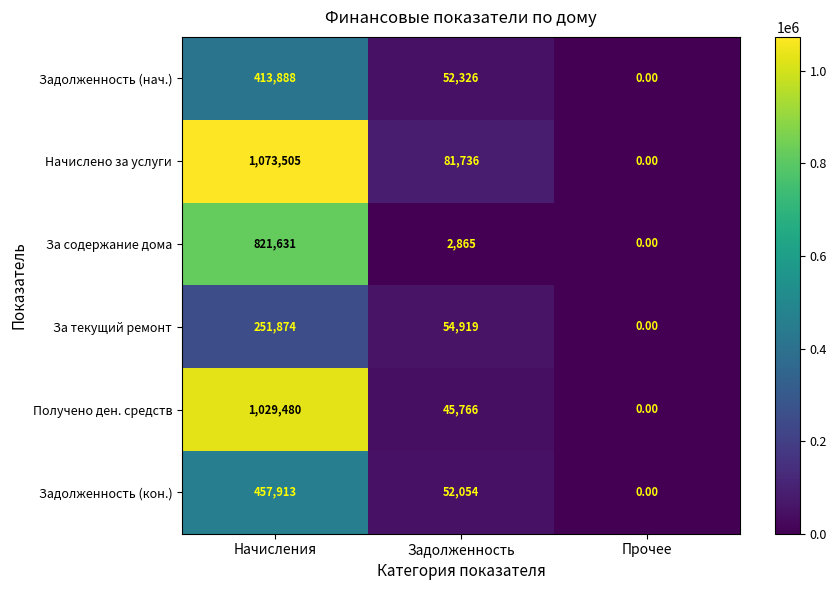

At which label does За текущий ремонт reach its minimum?

Прочее